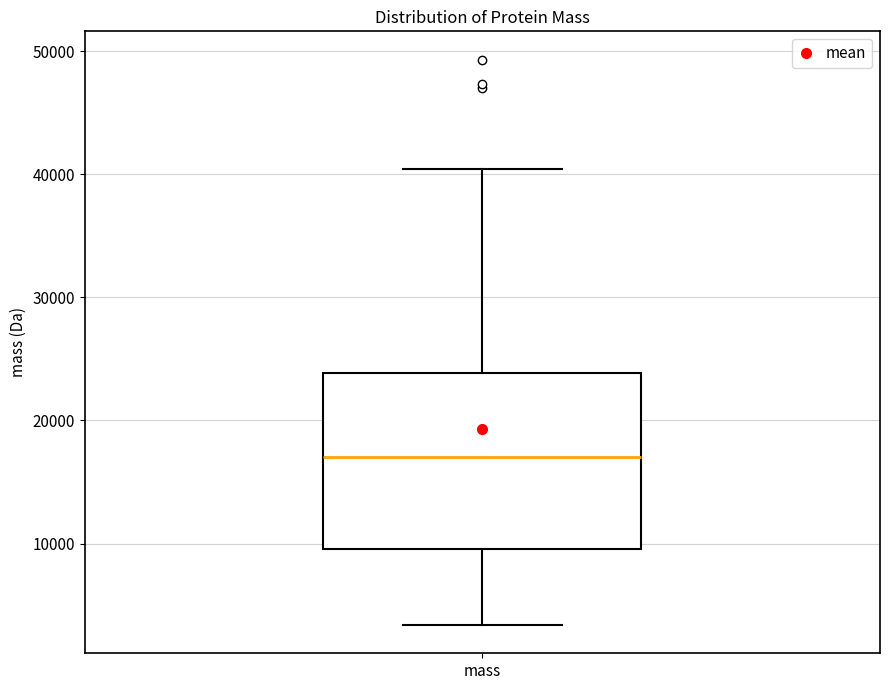

Read this box plot against the y-axis: the position of the median line, the range covered by the box, and the ends of both whiskers. The values are not printed on the chart, so give them approximately, as read against the axis.

median 17000, box 10000 to 24000, whiskers 3000 to 40000